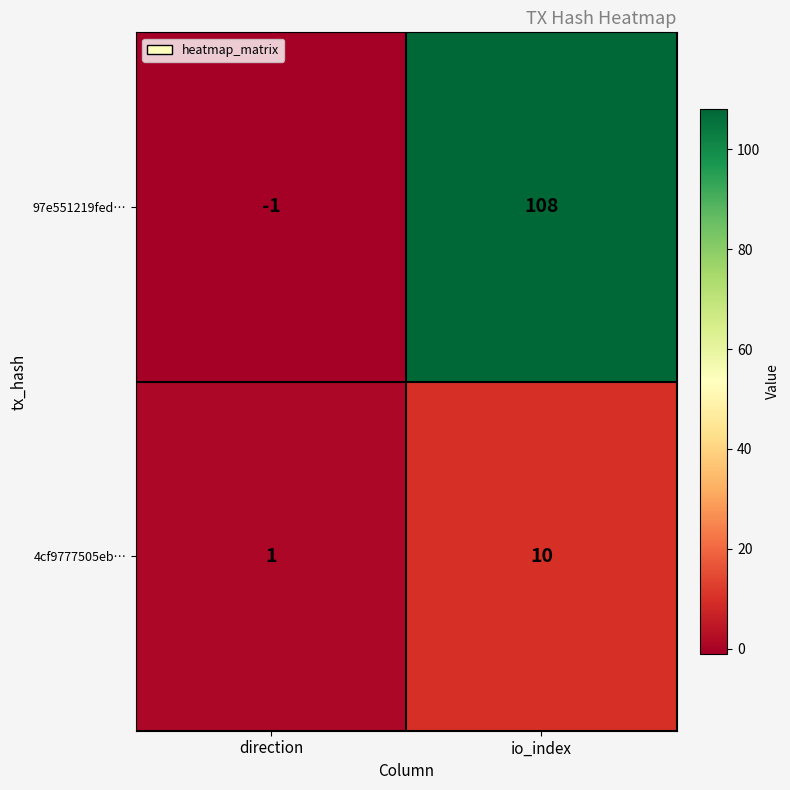

Reading right to left, extract all data points from this chart.

97e551219fed…: 108	-1
4cf9777505eb…: 10	1